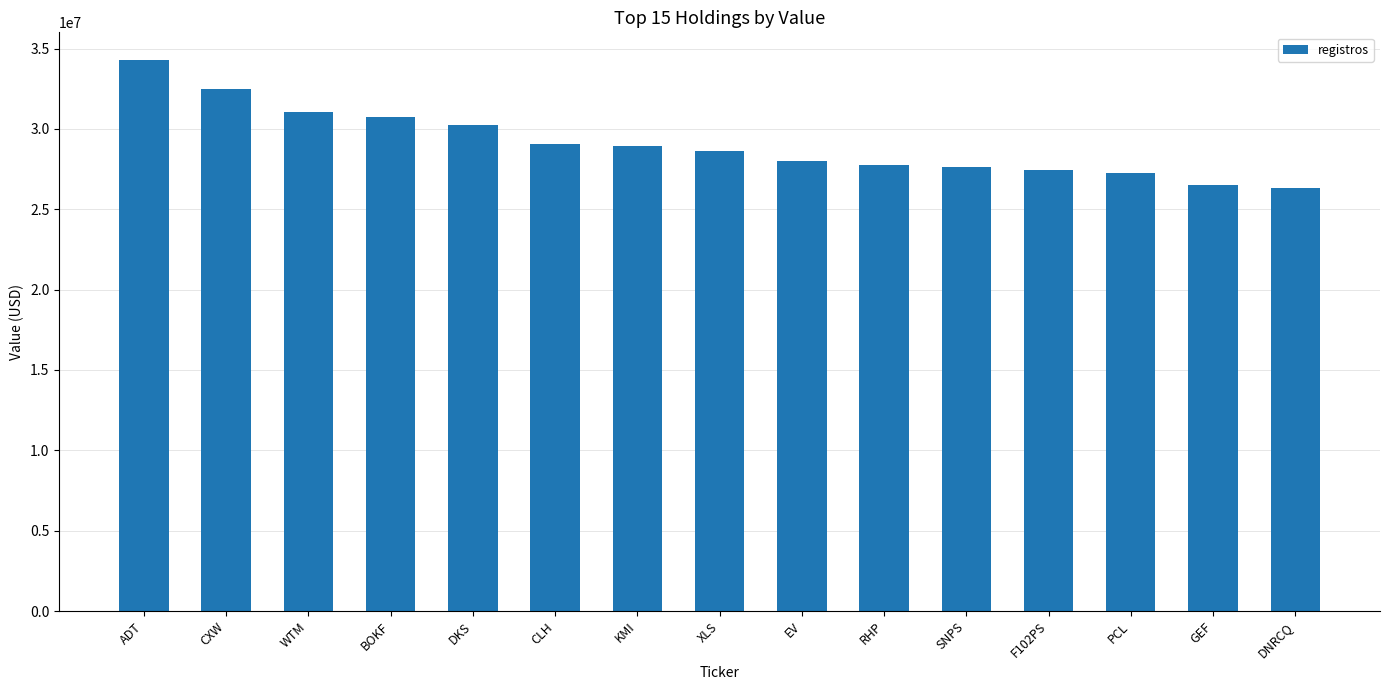

Read the value at KMI.

28952000